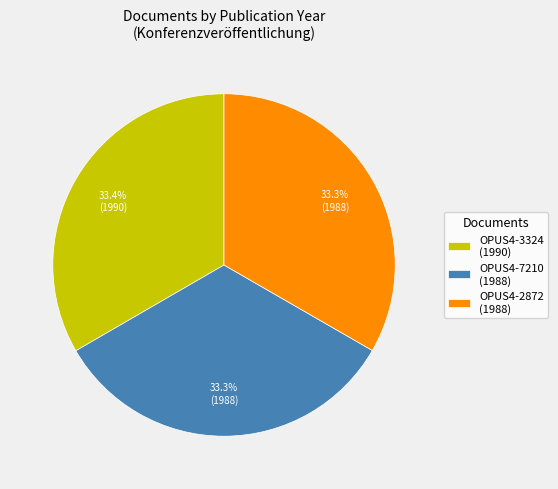

The OPUS4-7210 slice represents 33% of the pie. True or false?

True